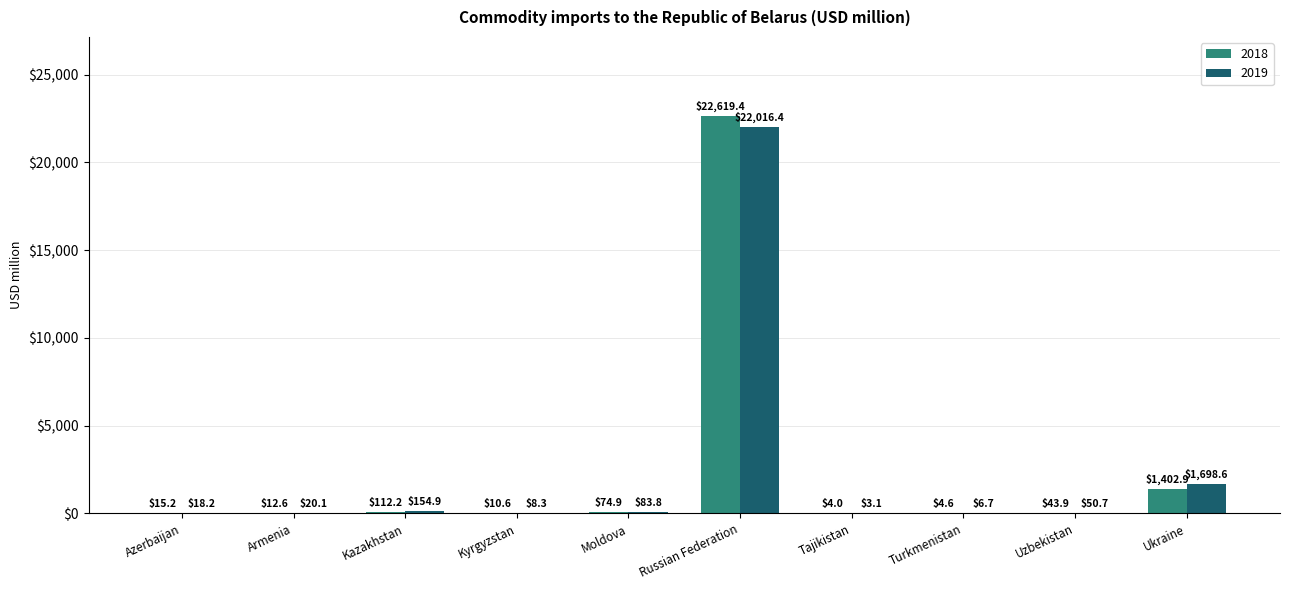

What are all the series names shown in the legend?

2018, 2019